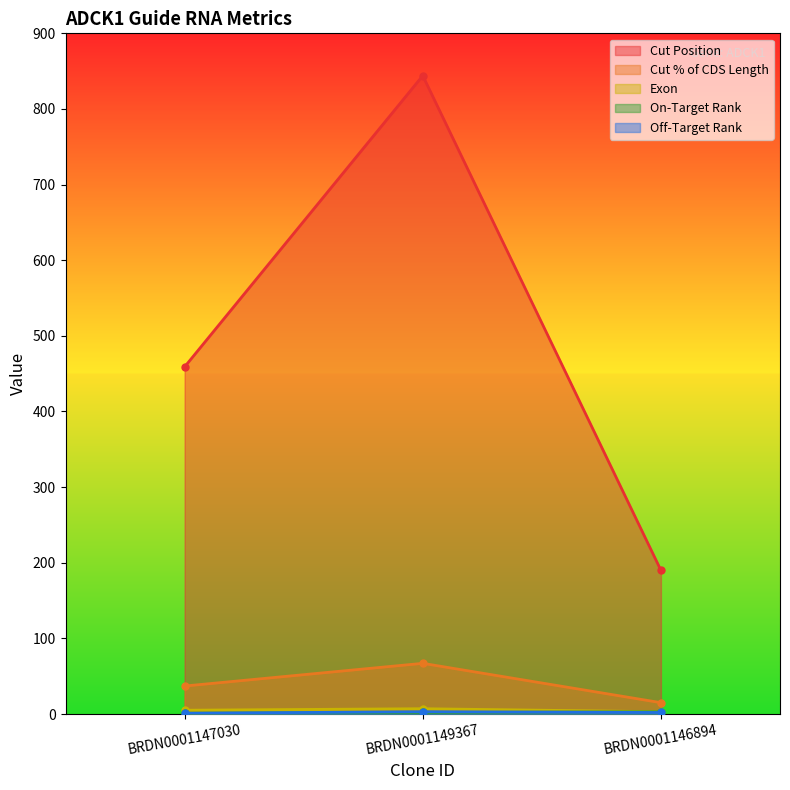

How many lines are shown in the chart?

5